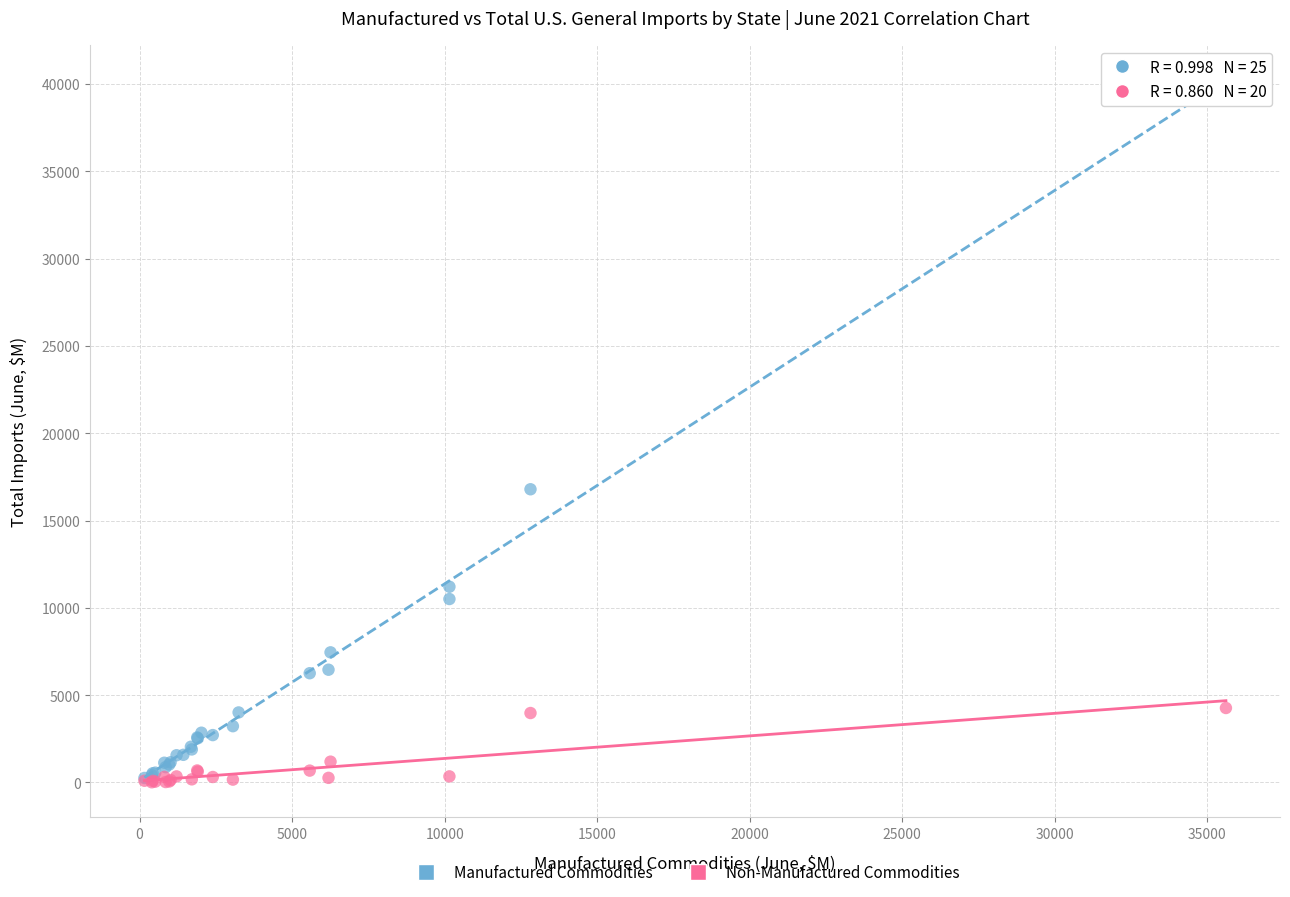

Which series contains the highest Y value?

Manufactured Commodities